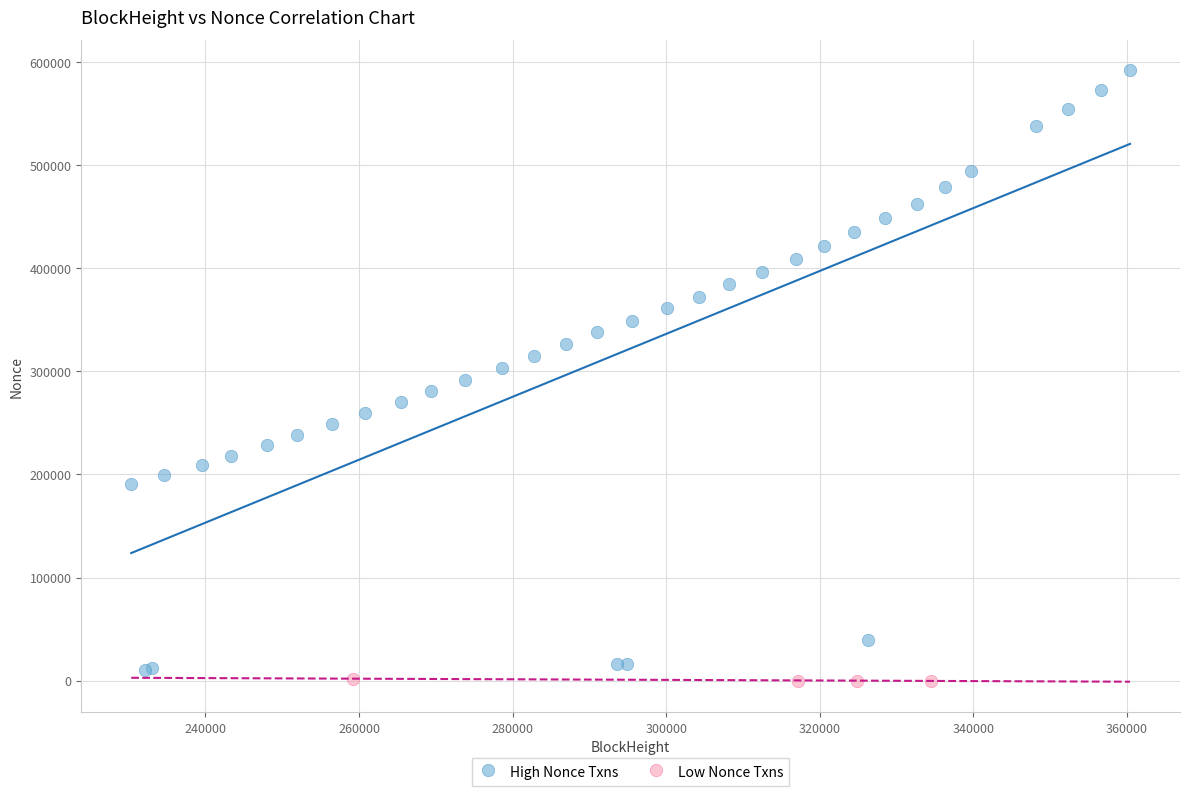

Which series contains the highest Y value?

High Nonce Txns